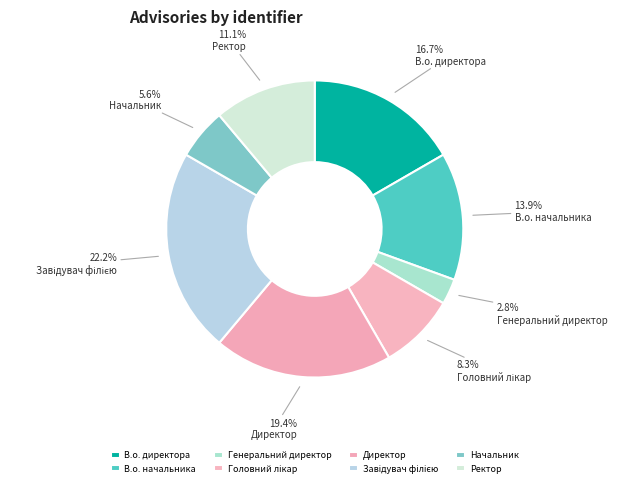

Is there a majority slice in this chart?

No